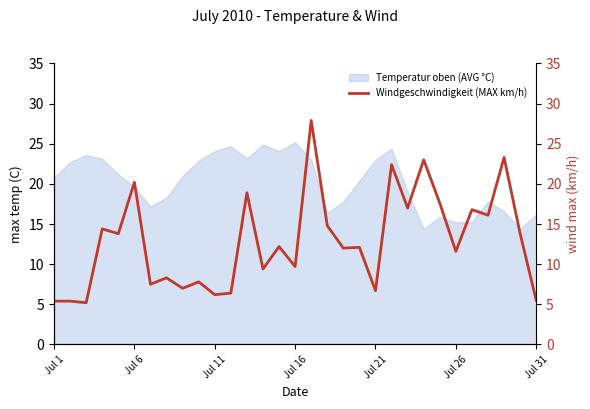

What is the highest value of the Temperatur oben (AVG °C) series?

25.2